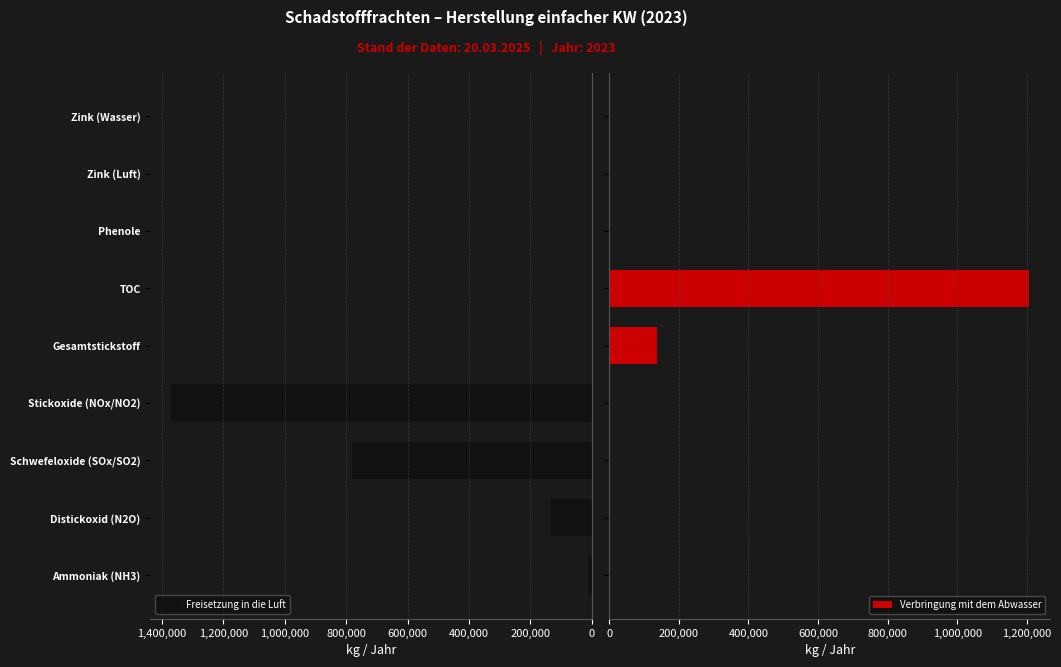

True or false: Freisetzung in die Luft has a value of 0 at Zink (Luft).

True